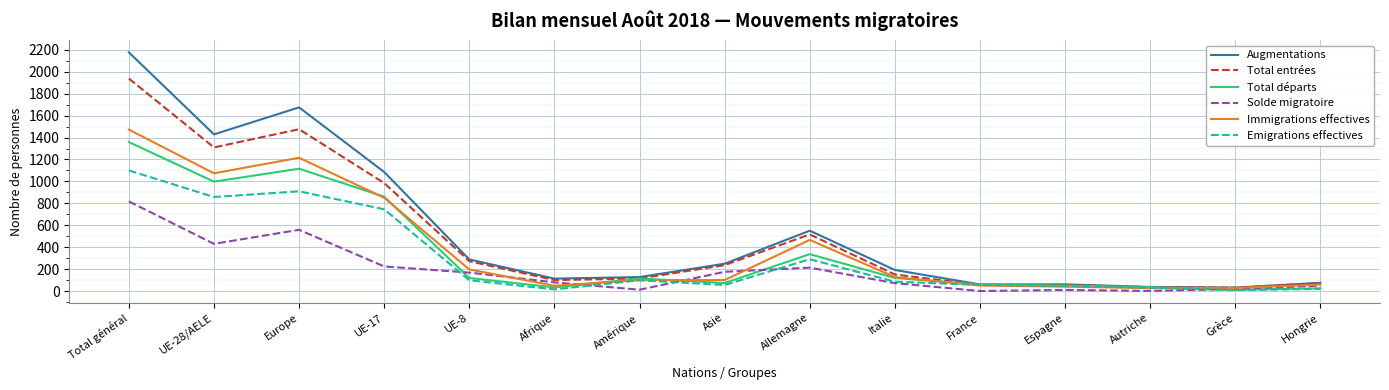

Which series changed the most between Italie and Autriche?

Augmentations